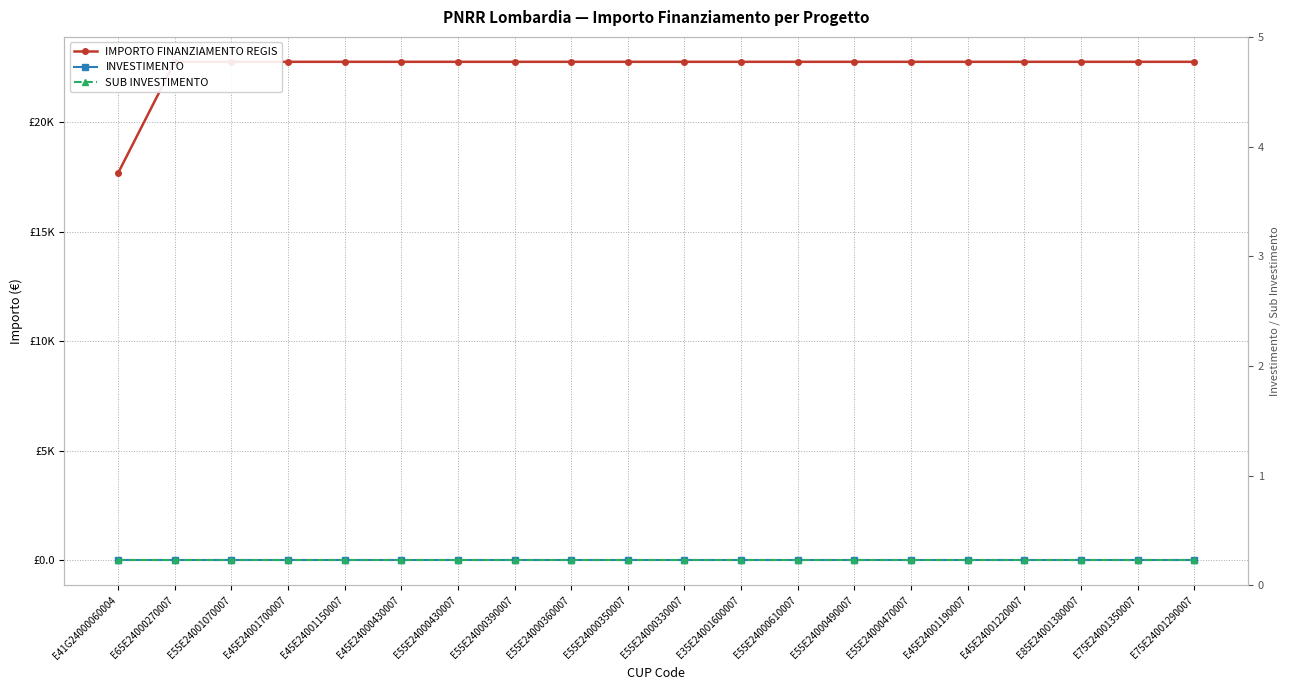

What is the label of the 8th point from the left?

E55E24000390007